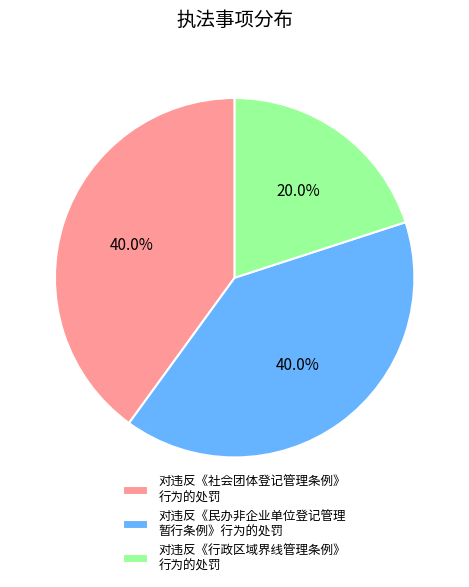

How much of the chart is everything except 对违反《民办非企业单位登记管理 暂行条例》行为的处罚?

60.0%